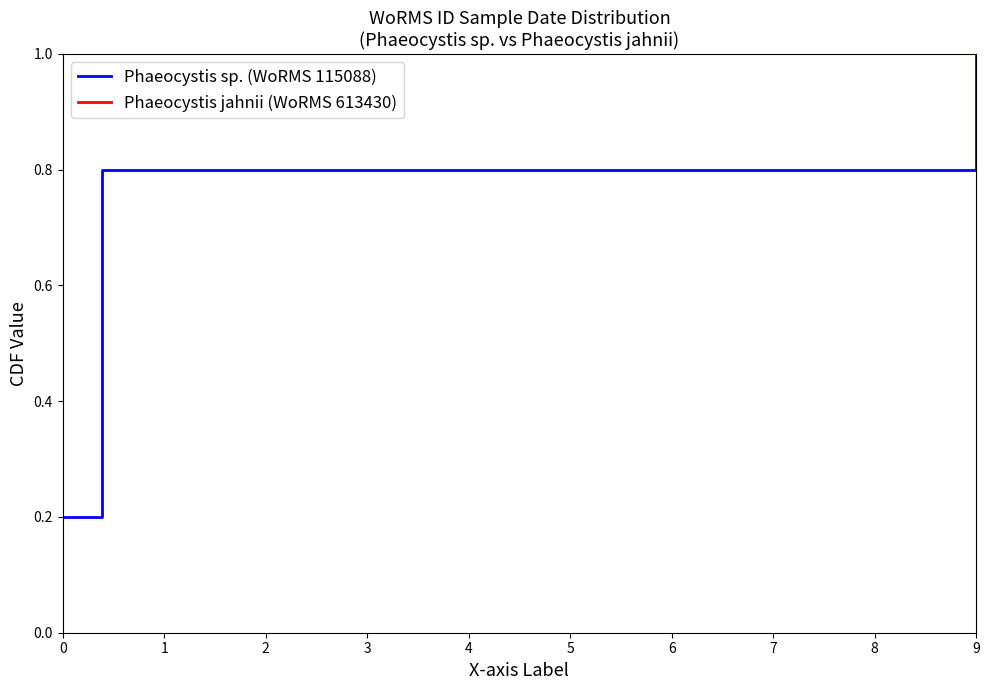

What is the difference between the second highest and second lowest values?

0.4